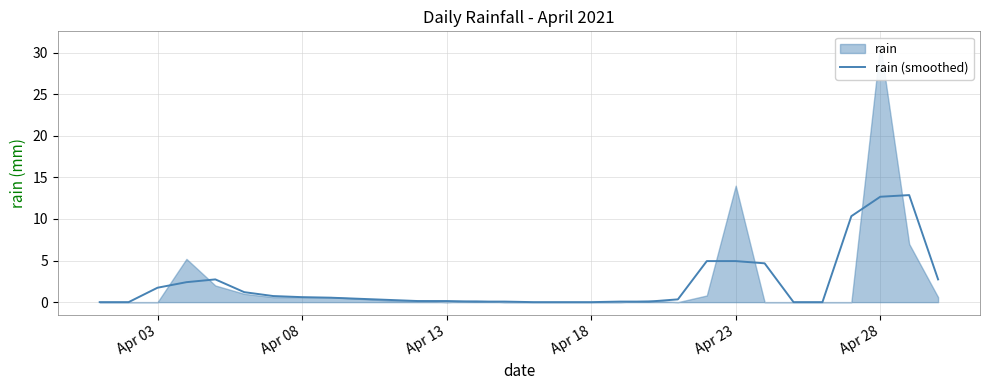

True or false: the data has more than 2 interior local peaks.

False